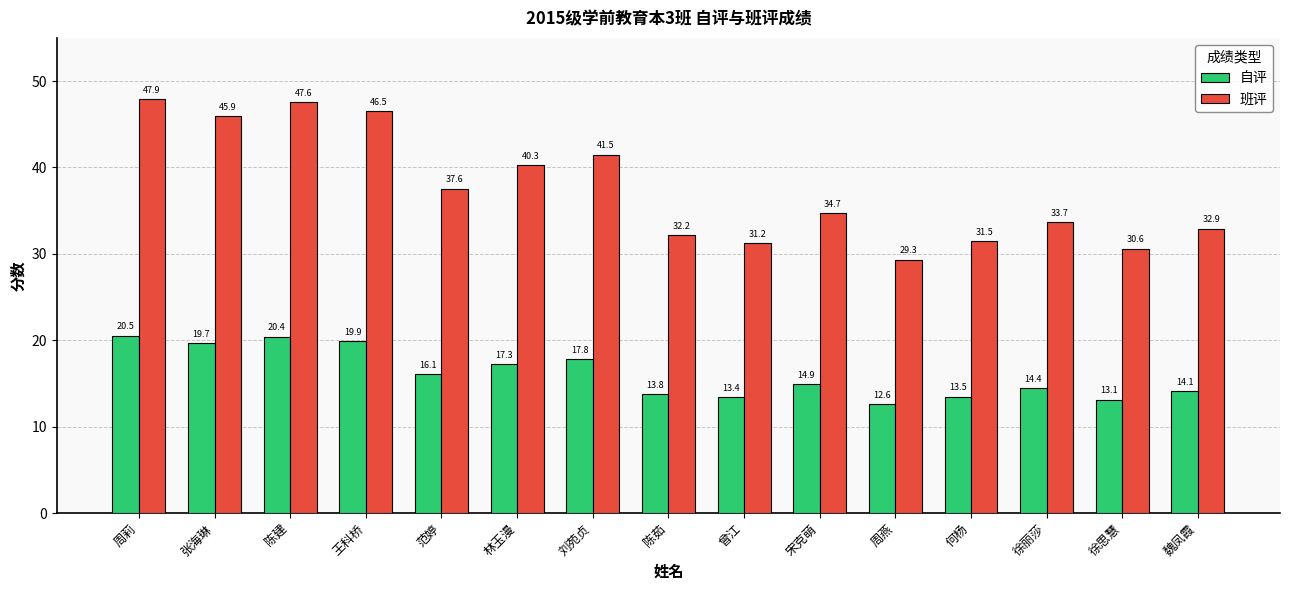

What is the spread (max minus min) of values at 范婷?

21.5